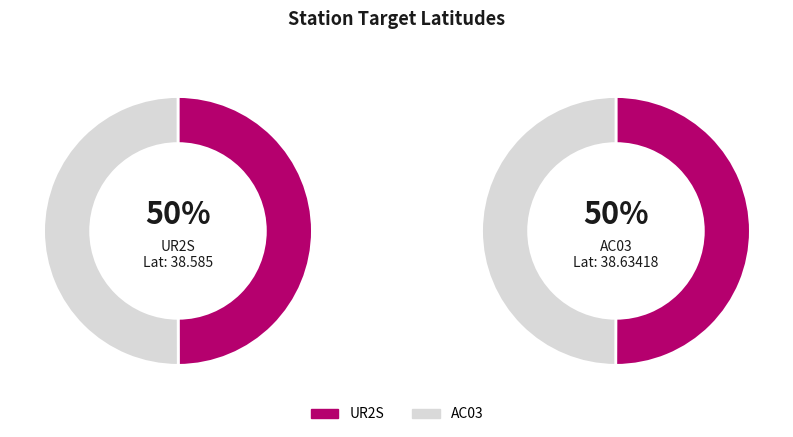

To the nearest percent, what is the average slice percentage?

50%